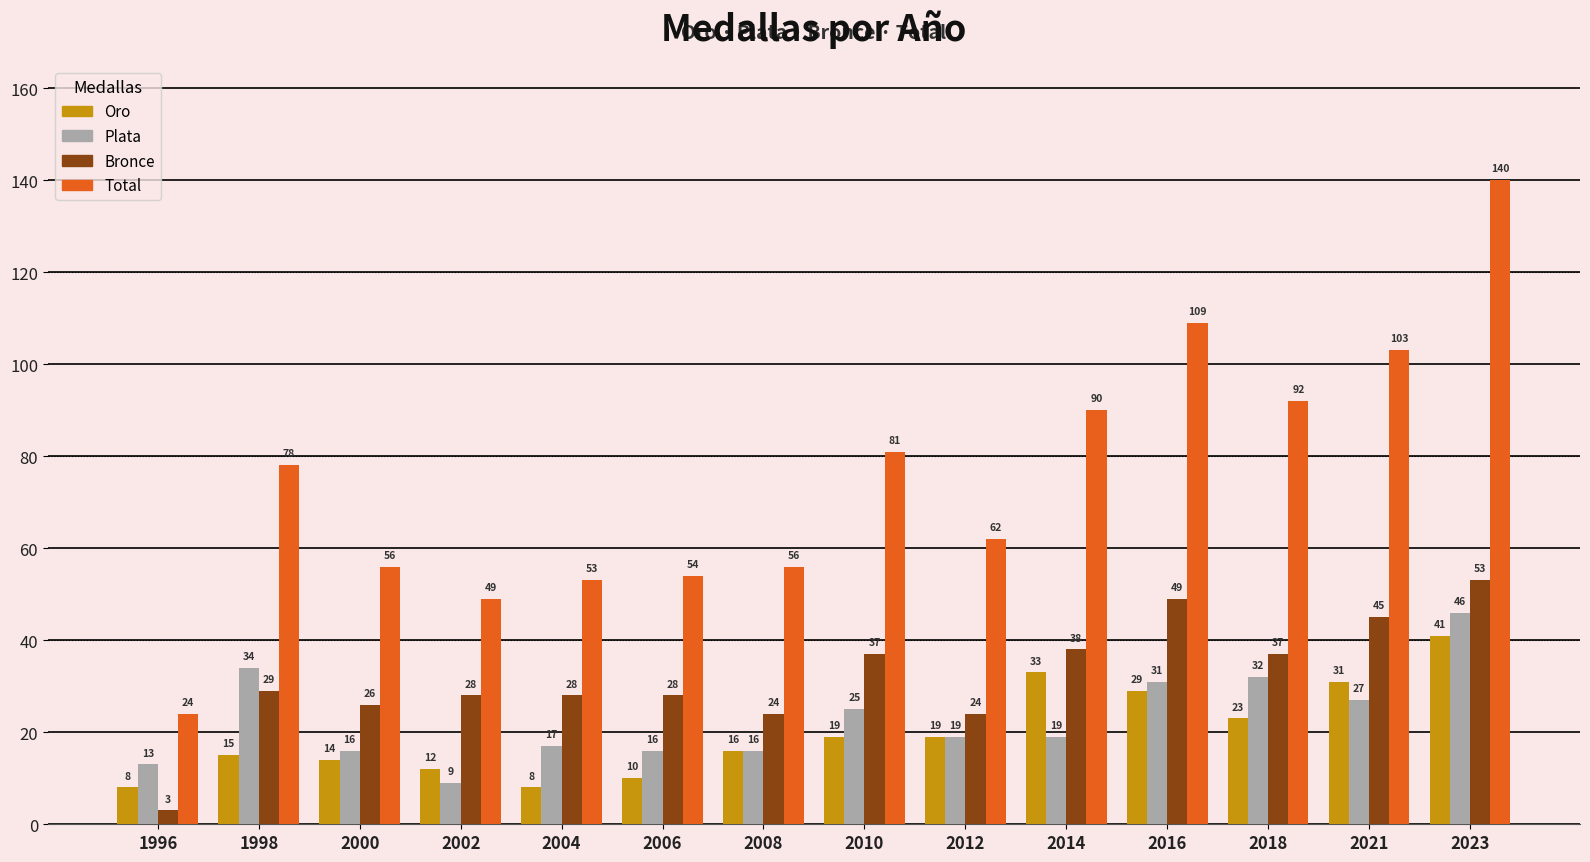

Count the number of data series in this chart.

4